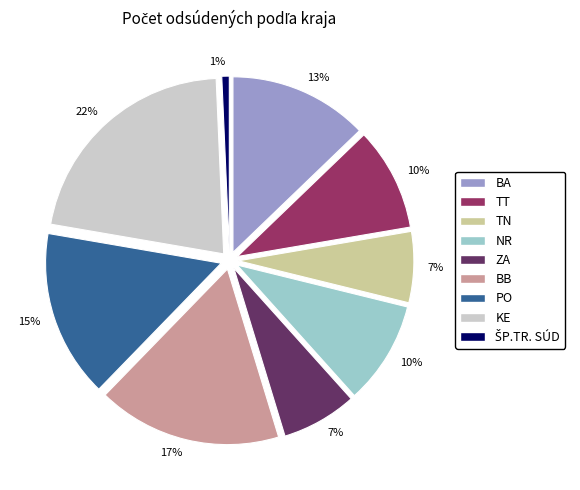

To the nearest percent, what is the difference between the largest and smallest slice percentages?

21%